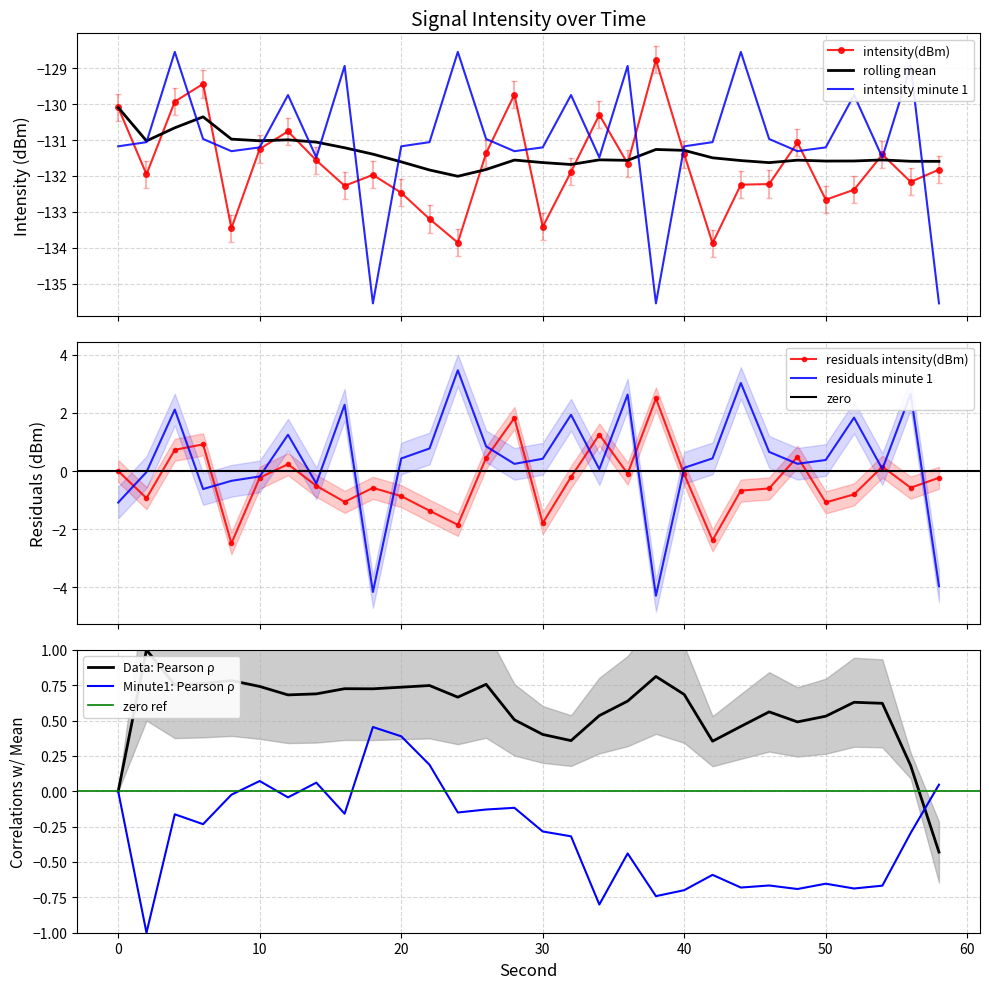

What is the minimum value shown in the chart?

-133.9